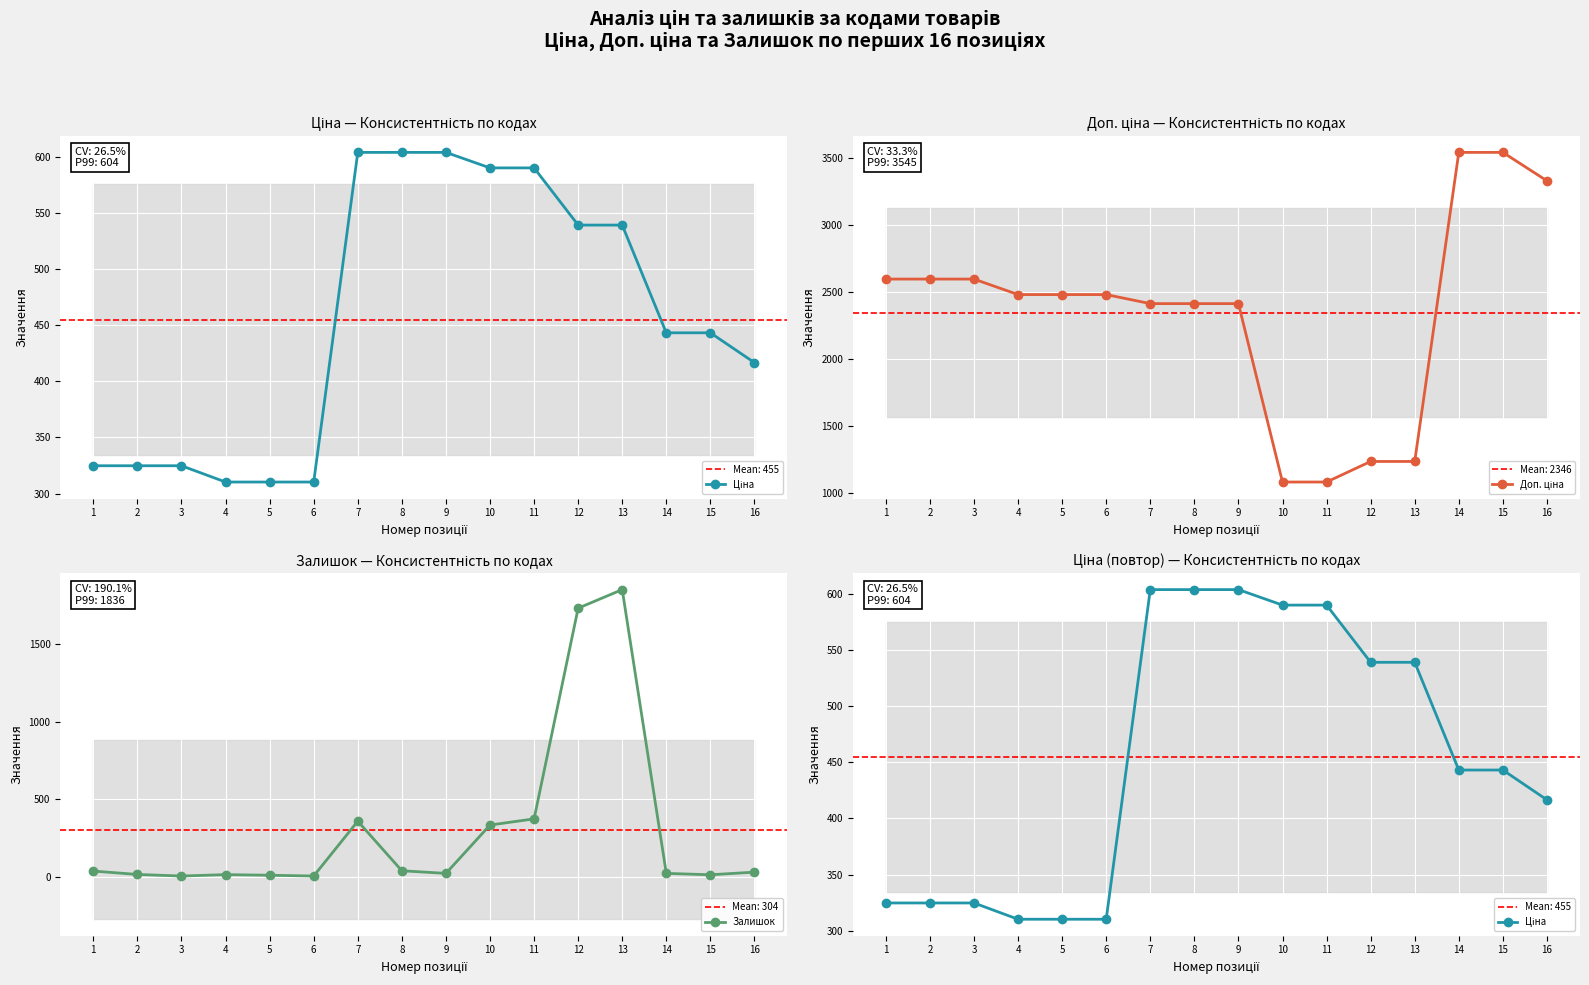

How many times do Залишок and Доп. ціна cross each other?

2